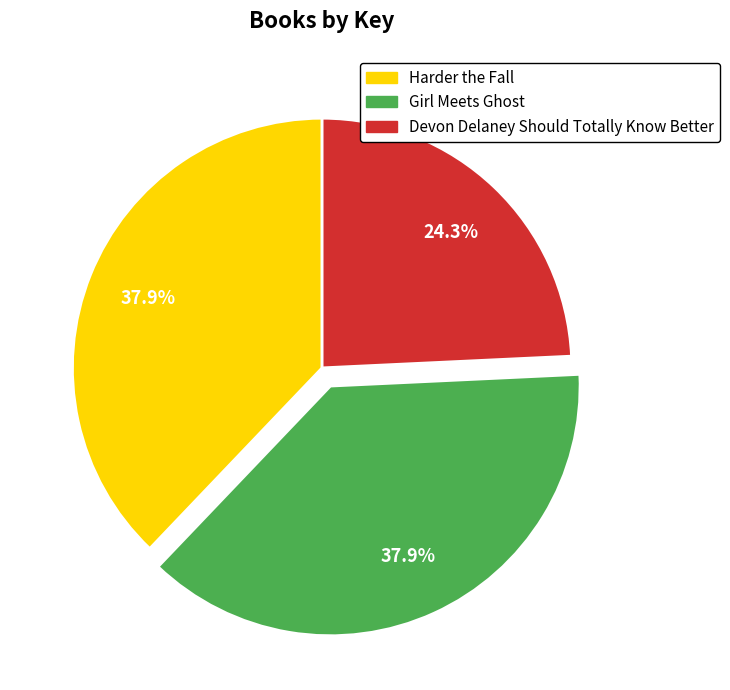

To the nearest percent, what portion does Harder the Fall represent?

38%